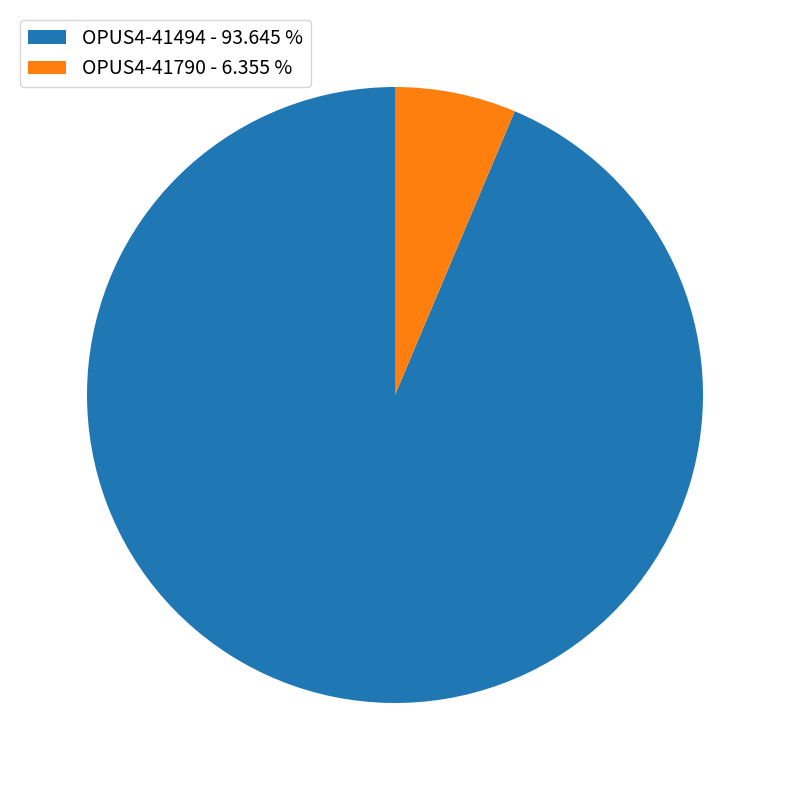

Is the sum of OPUS4-41494 - 93.645 % and OPUS4-41790 - 6.355 % greater than half?

Yes